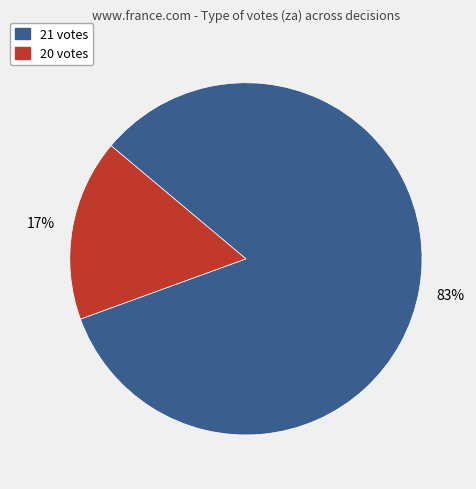

Is there any slice that represents more than half of the pie?

Yes